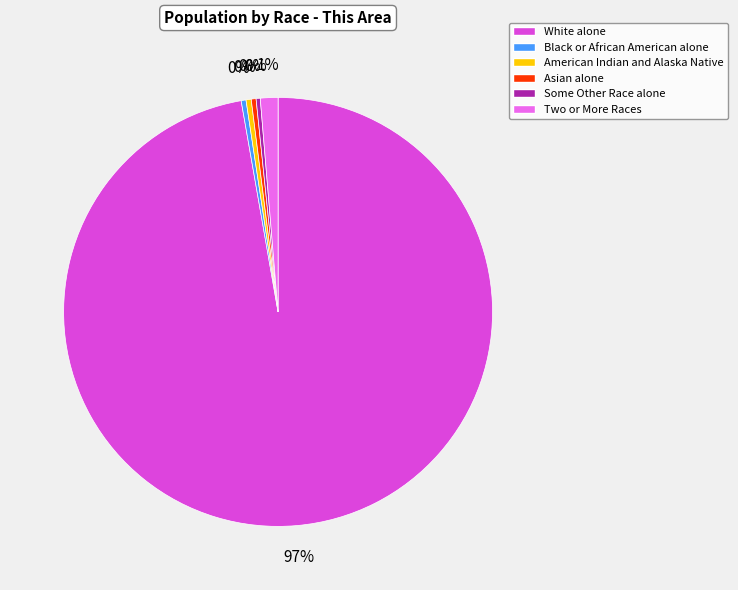

Which has a higher value, American Indian and Alaska Native or Two or More Races?

Two or More Races